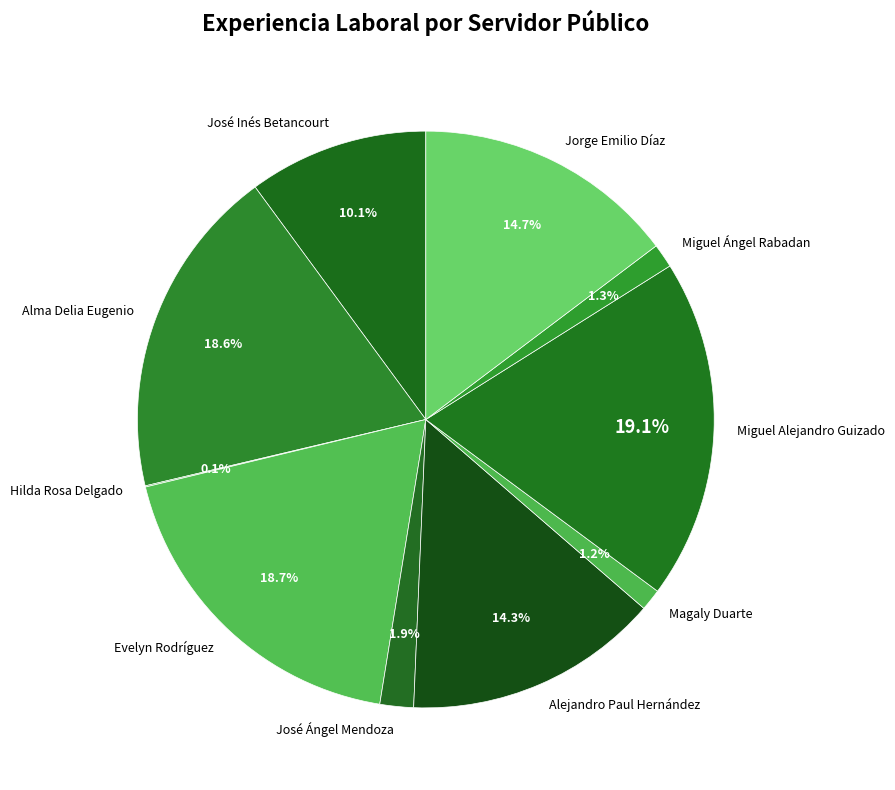

Approximately how many times larger is the value at Jorge Emilio Díaz compared to Evelyn Rodríguez?

0.8